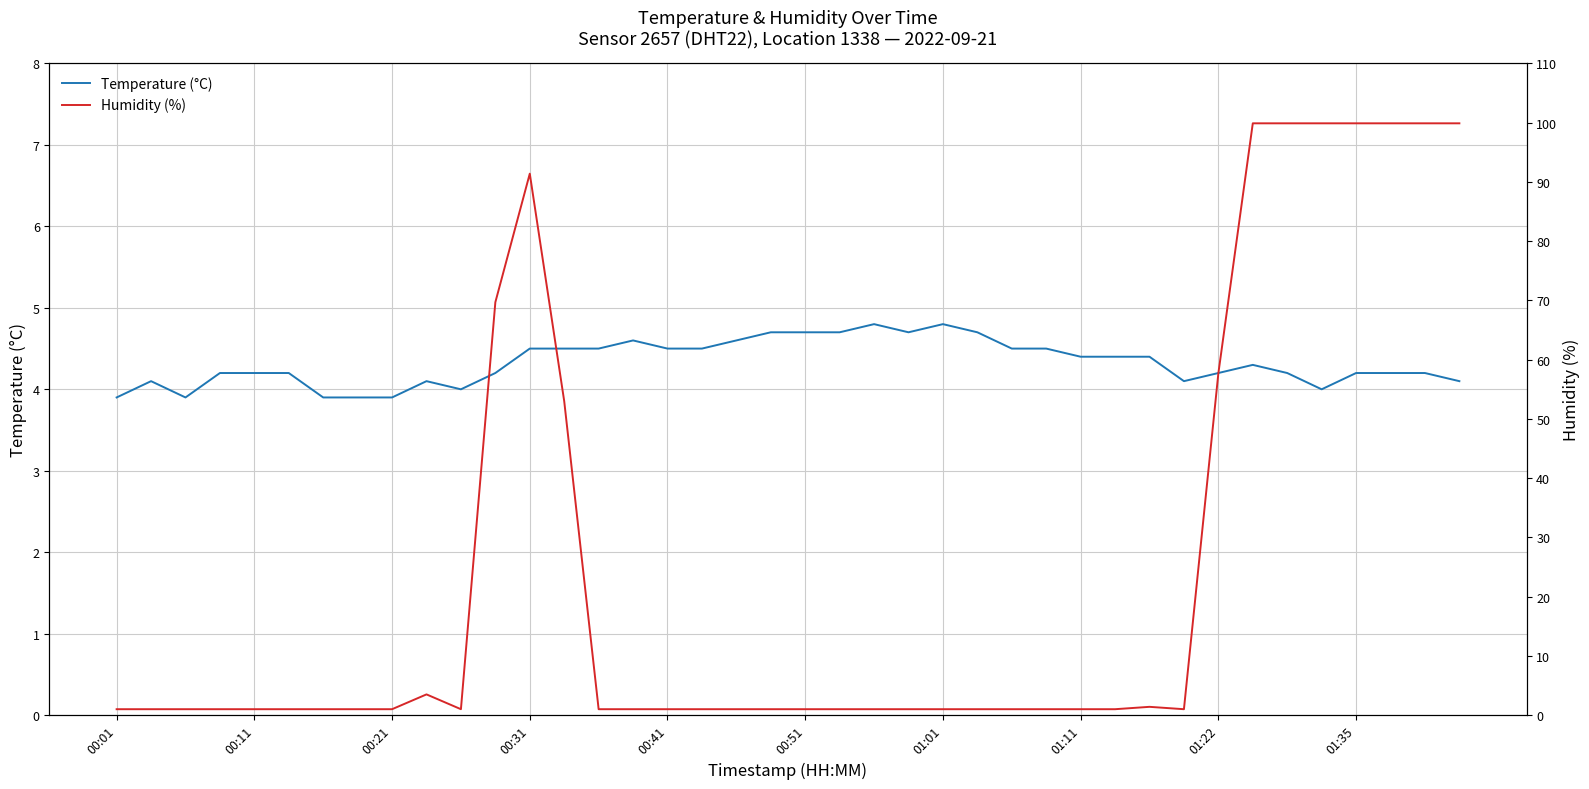

Between which two adjacent categories do Humidity (%) and Temperature (°C) first intersect?

10 and 11